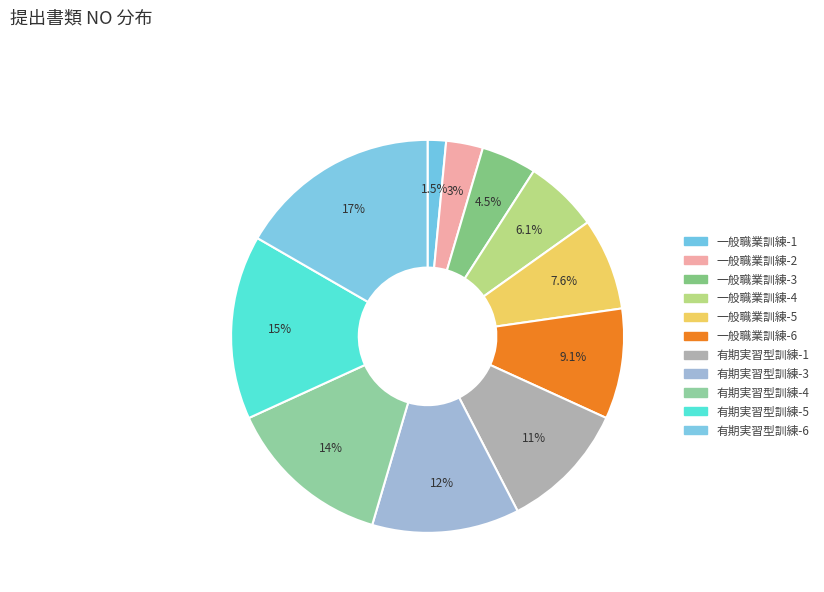

Which category has the biggest portion of the pie?

有期実習型訓練-6